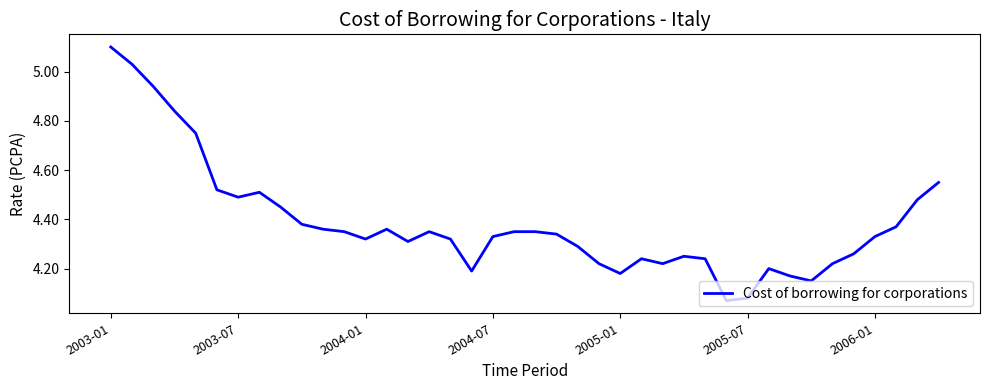

How many categories are shown in the chart?

40